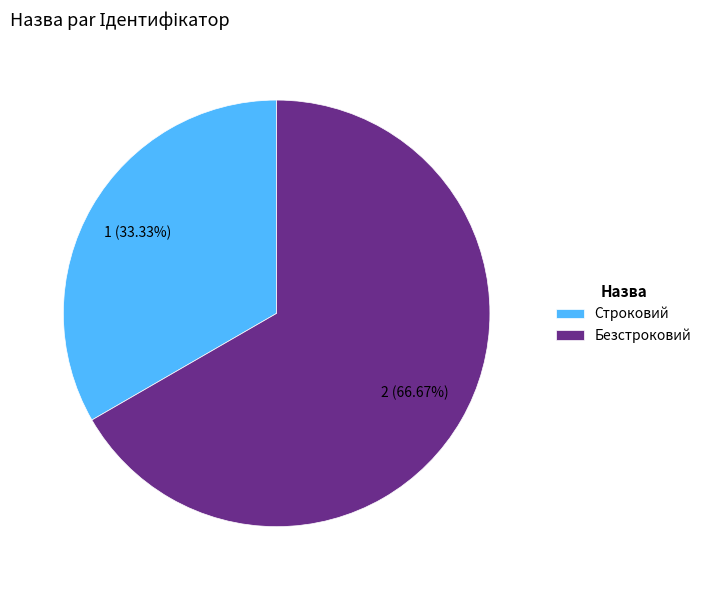

Which category has the smallest portion of the pie?

Строковий